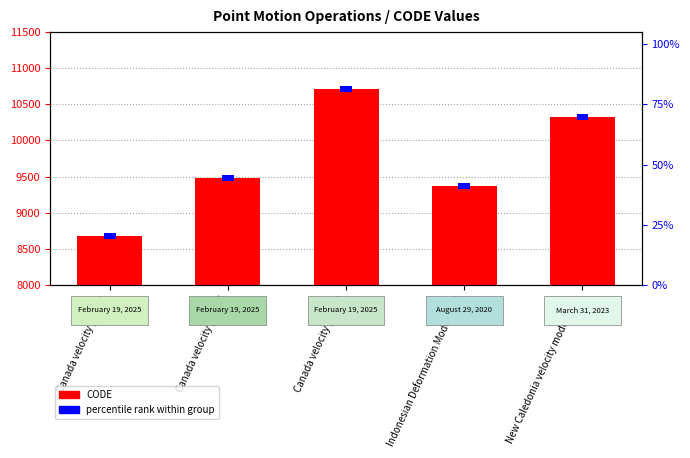

What are all the series names shown in the legend?

CODE, percentile rank within group